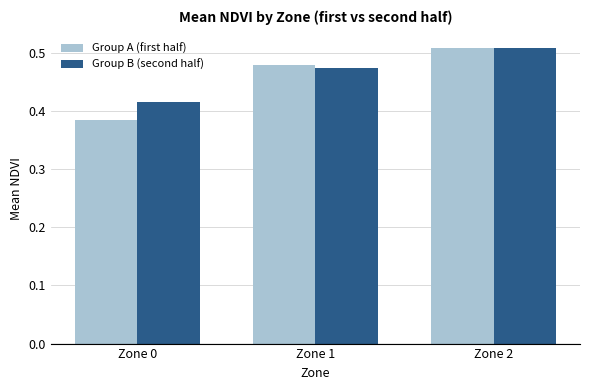

At which label is Group B (second half) closest to 0?

Zone 0